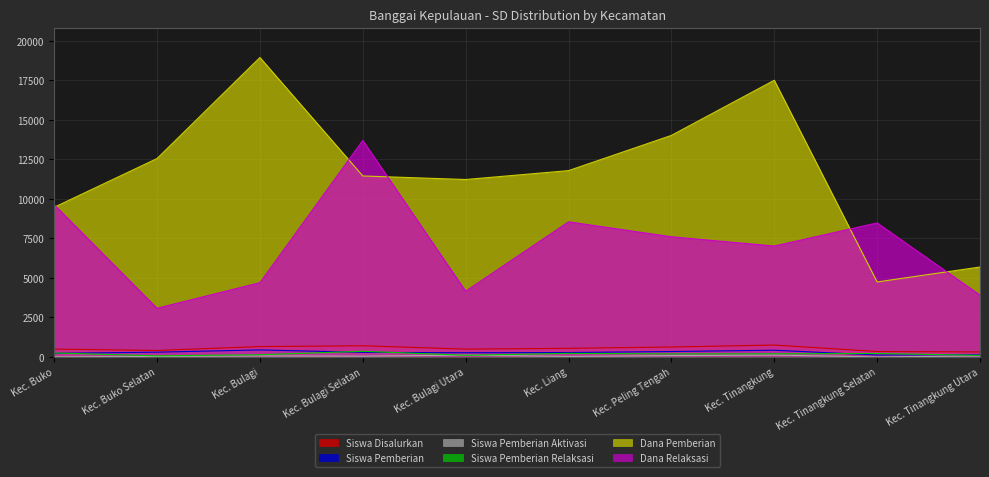

What is the label of the 3rd point from the left?

Kec. Bulagi